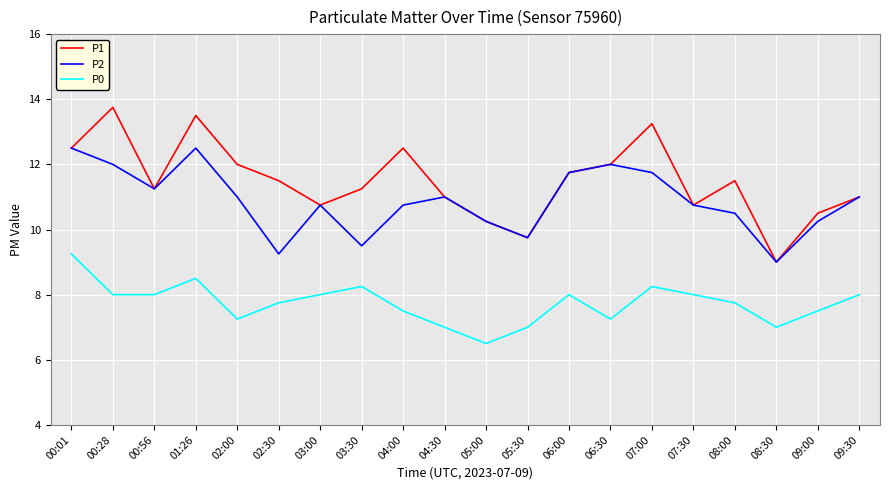

The value of P0 at 01:26 is 5.0. True or false?

False